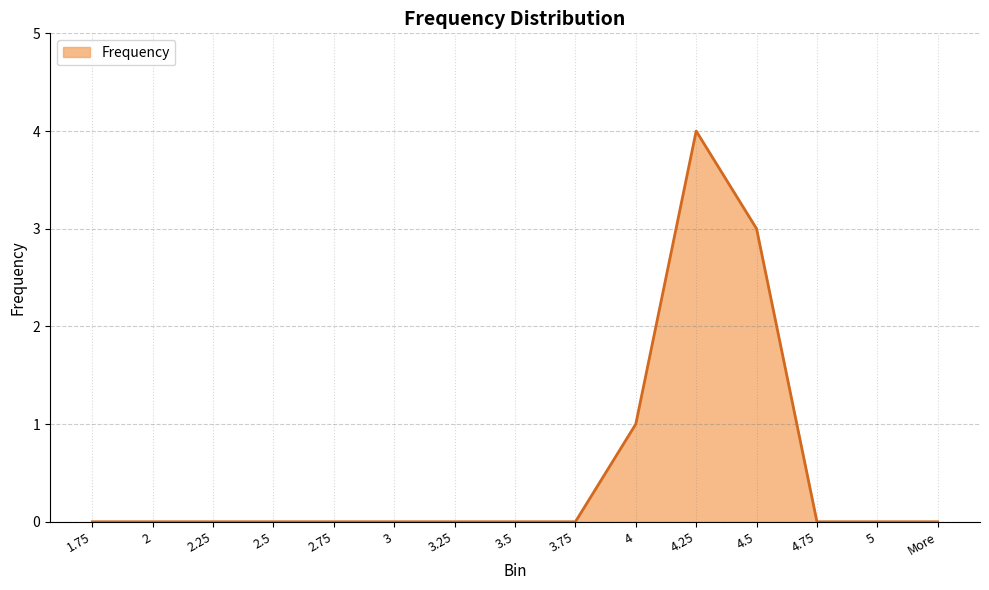

Between 4.5 and 3, which is larger?

4.5